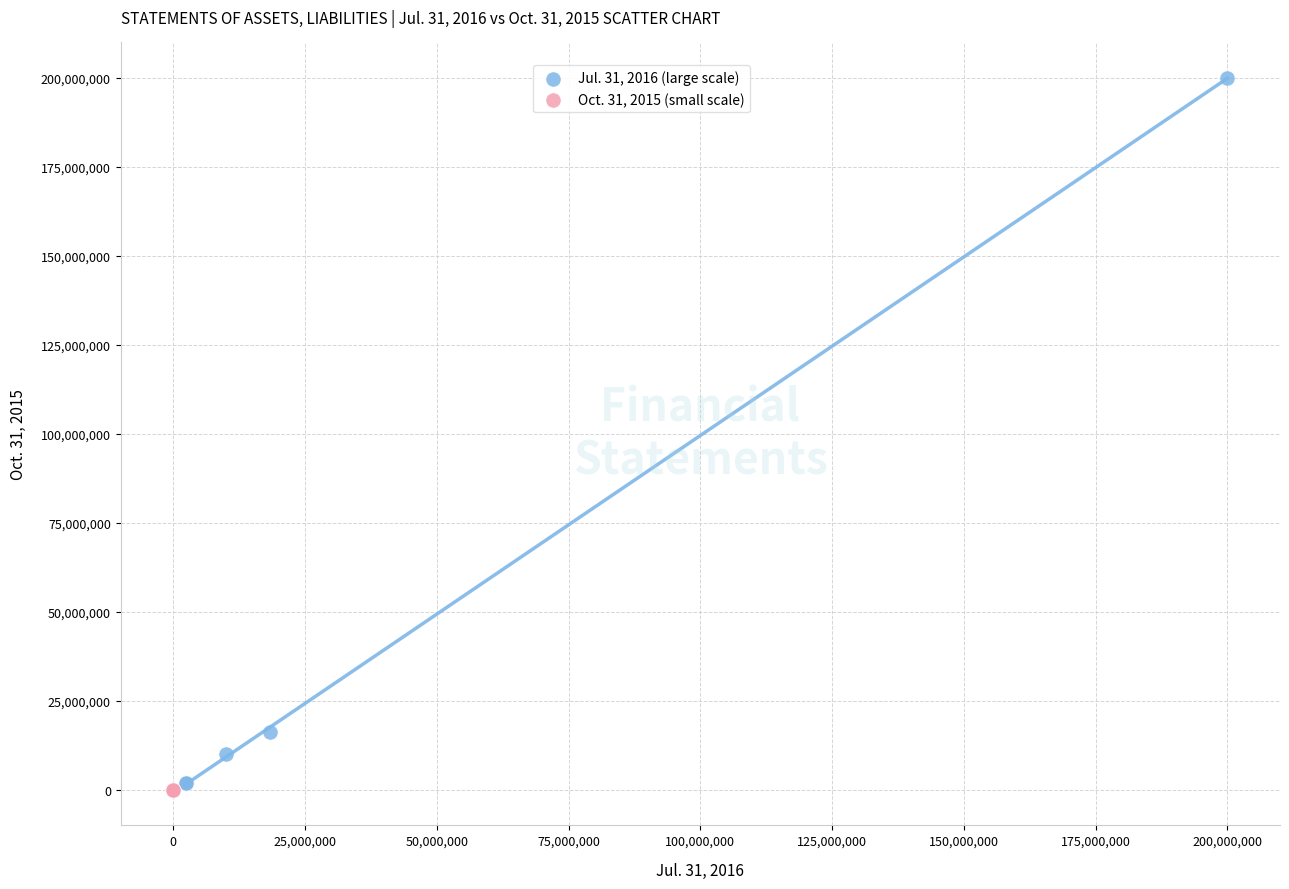

Which series reaches the maximum Y coordinate?

Jul. 31, 2016 (large scale)